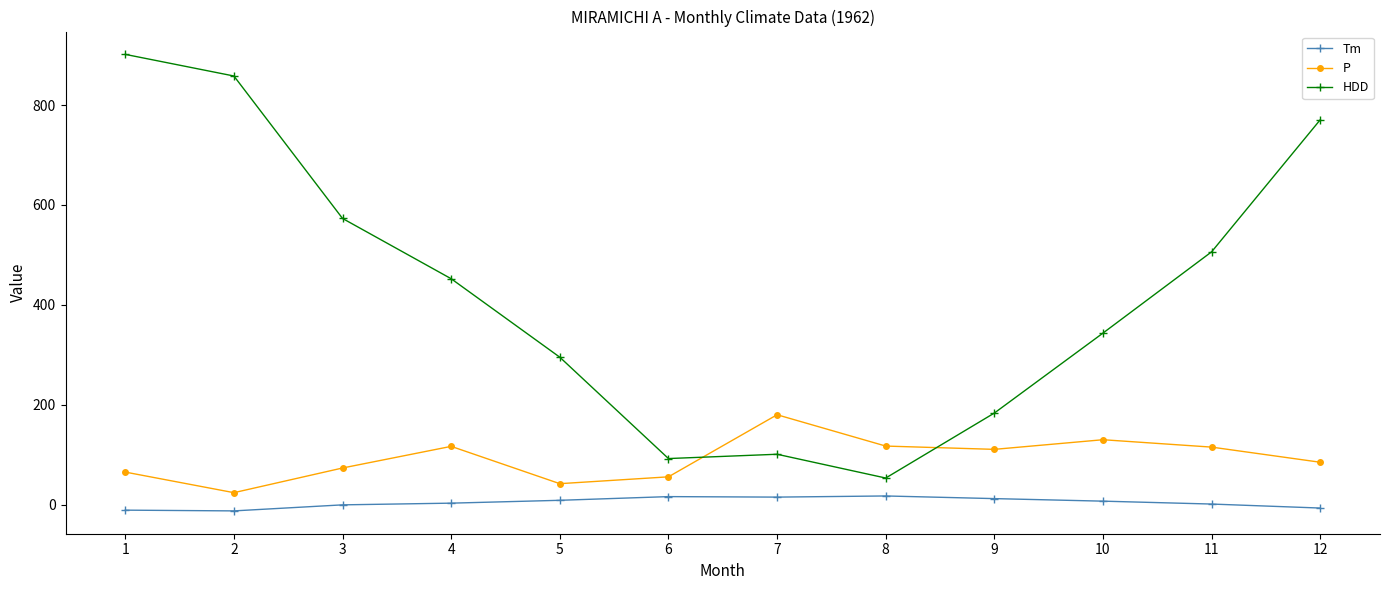

Which series has the largest total across all categories?

HDD